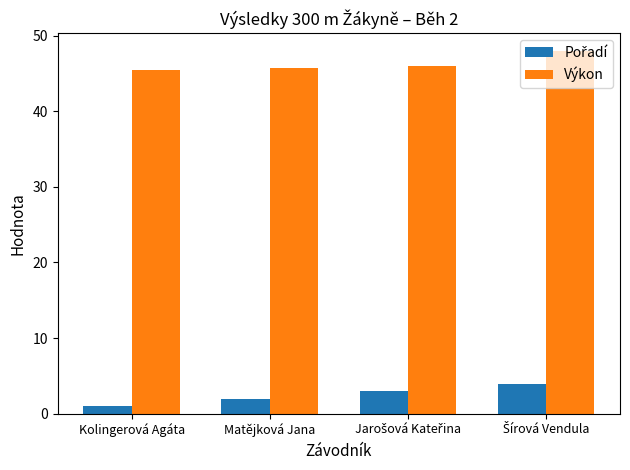

What is the minimum value for Výkon?

45.5